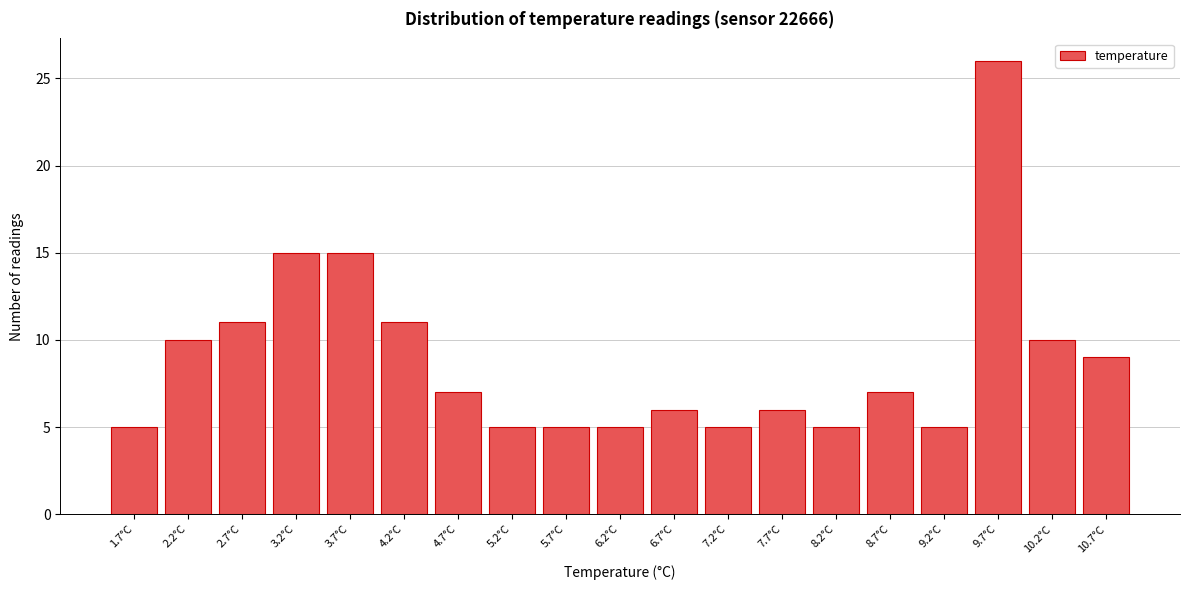

Reading right to left, extract all data points from this chart.

9	10	26	5	7	5	6	5	6	5	5	5	7	11	15	15	11	10	5